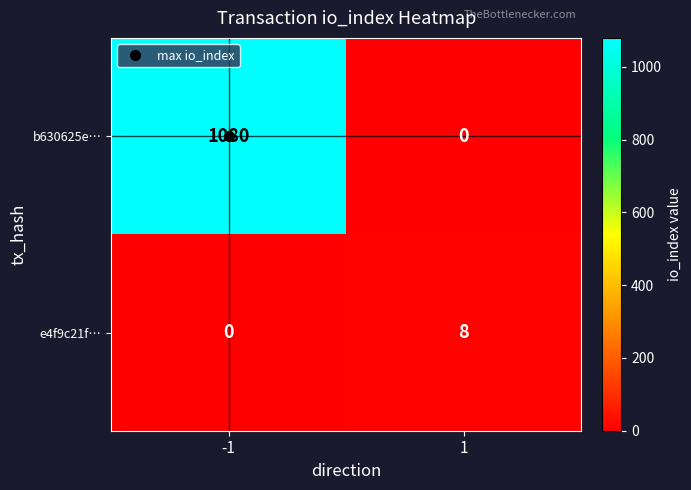

At how many categories does at least one series exceed 0?

2